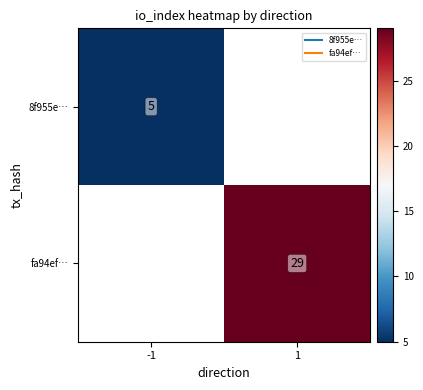

How many data points does each series have?

2